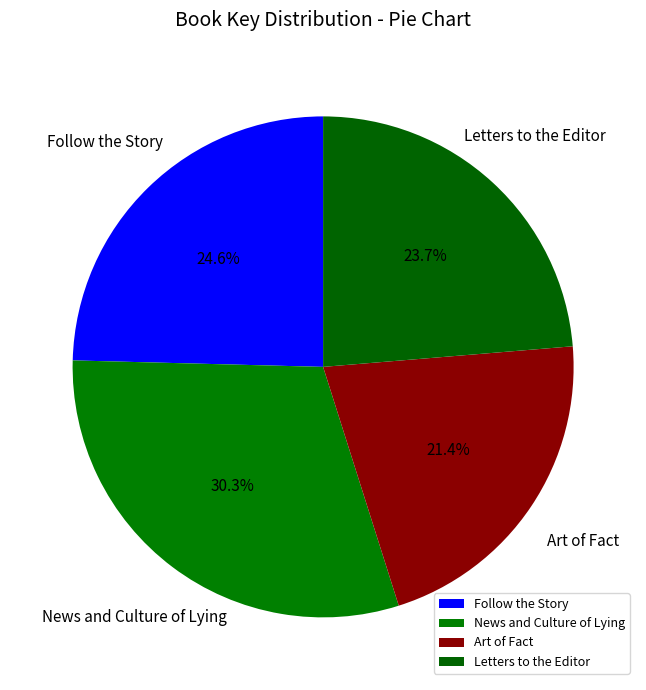

What portion of the pie excludes Follow the Story?

75.4%